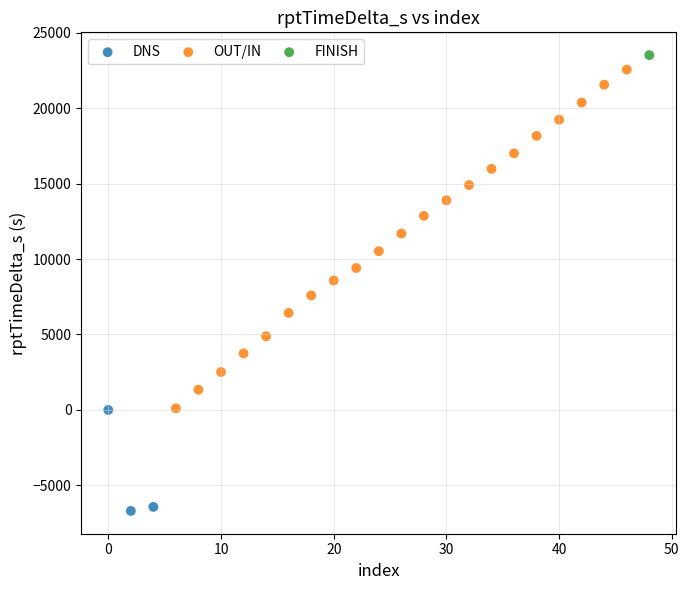

Which series reaches the minimum Y coordinate?

DNS